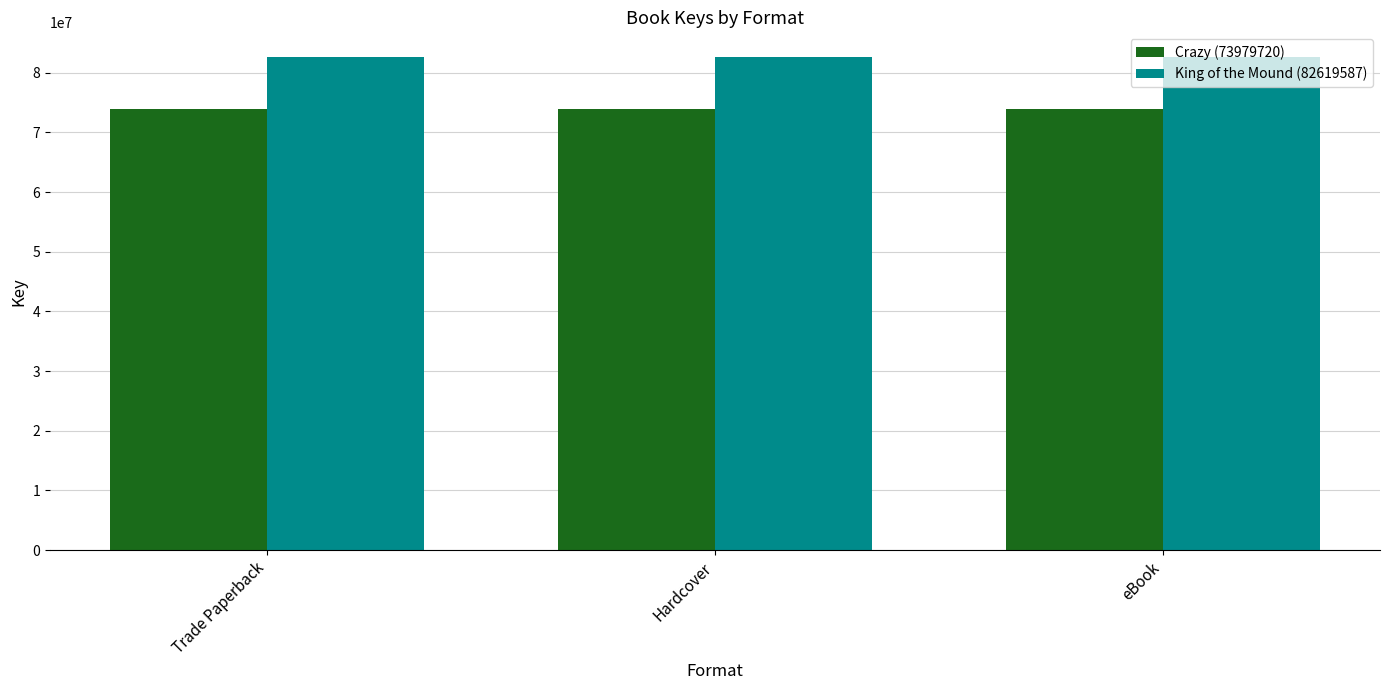

At how many categories does at least one series exceed 79102517?

3